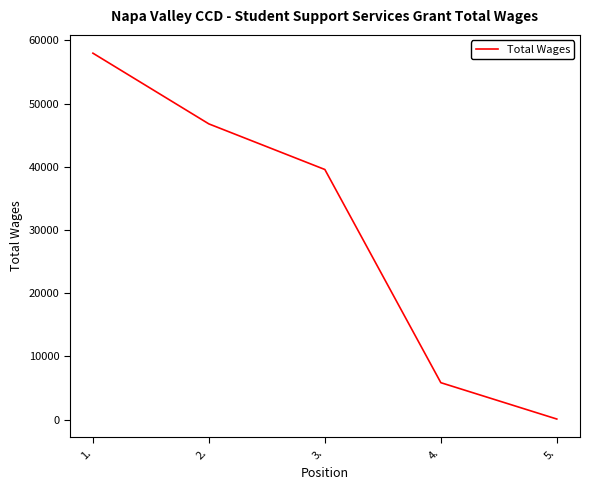

Reading left to right, transcribe all the data shown in this chart.

1.=57956	2.=46773	3.=39564	4.=5859	5.=111